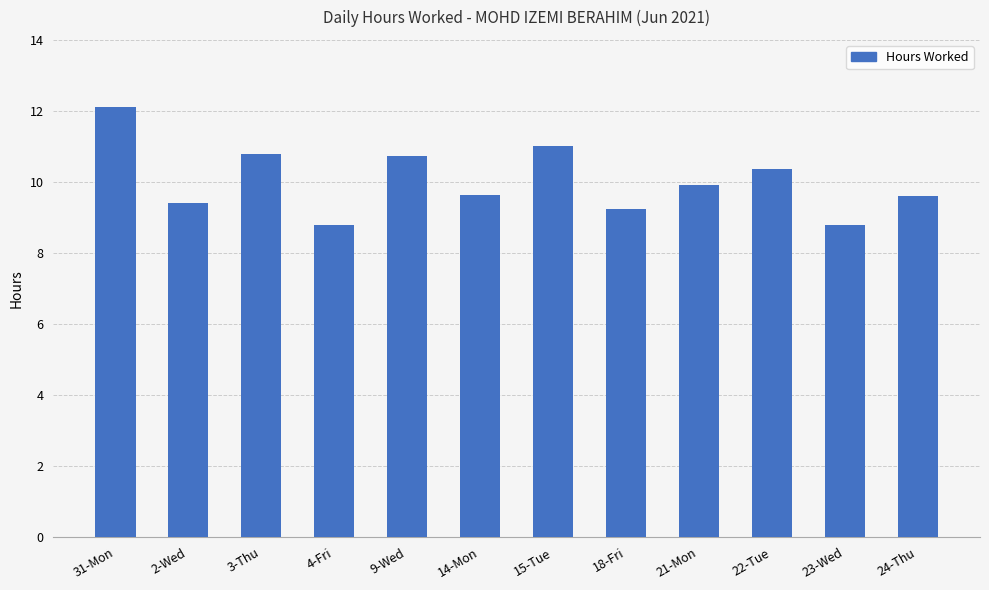

What is the change in value from 21-Mon to 22-Tue?

+0.5